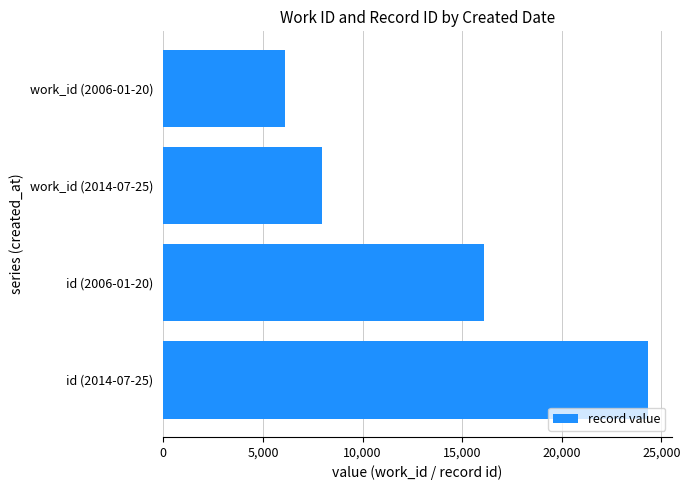

What is the change in value from id (2014-07-25) to id (2006-01-20)?

-8183